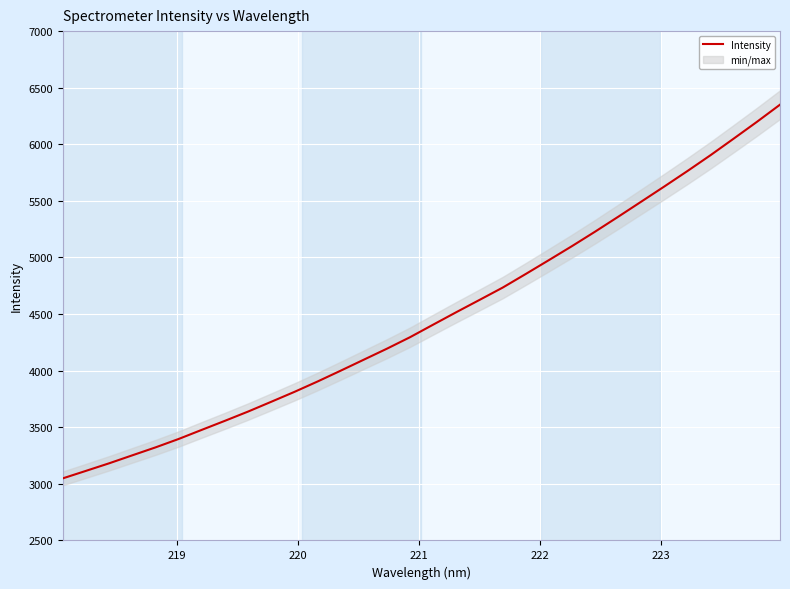

What is the difference between the maximum and second lowest values?

3235.0